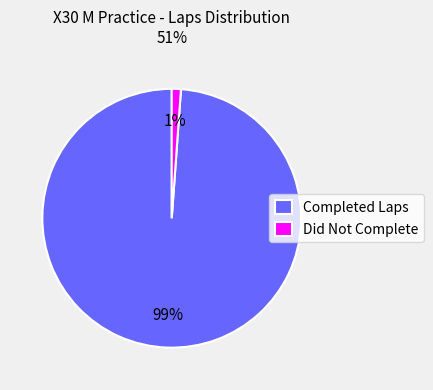

Does any single category account for the majority?

Yes